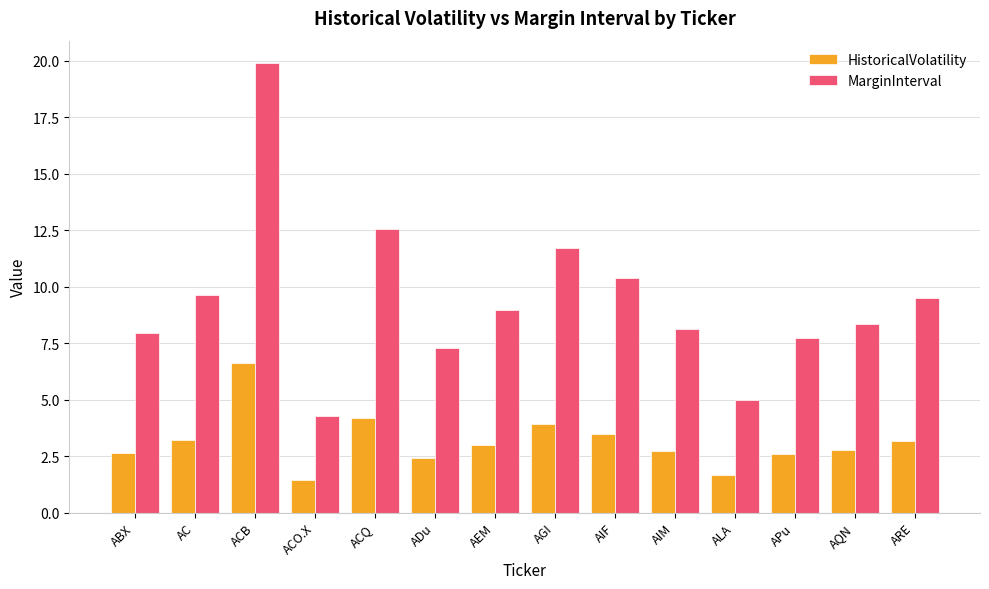

What is the value of the MarginInterval bar at the 5th from the left?

12.5